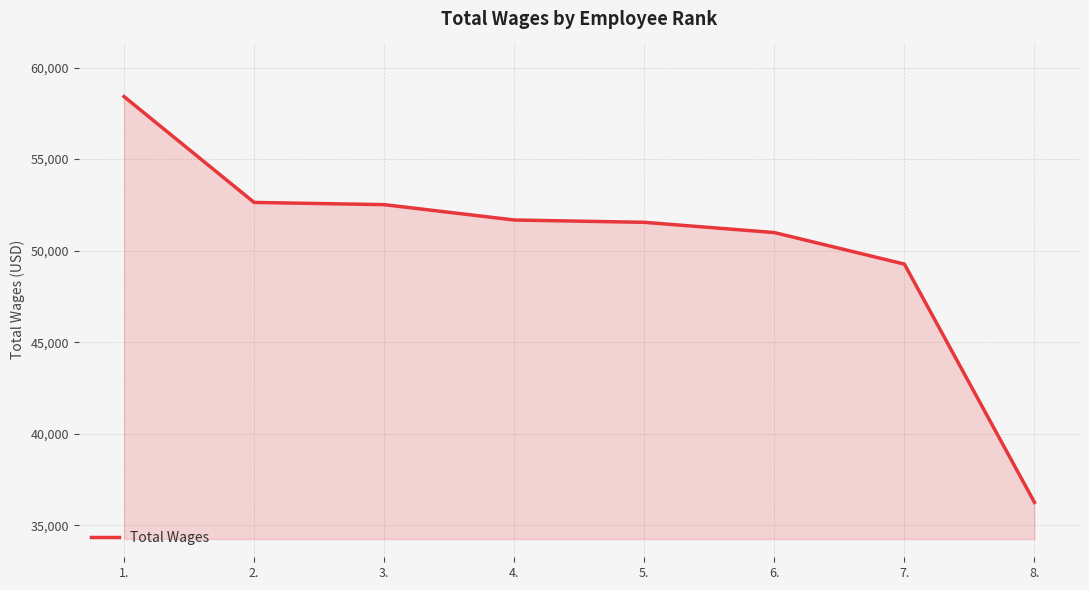

Which category has the highest value across all series?

1.